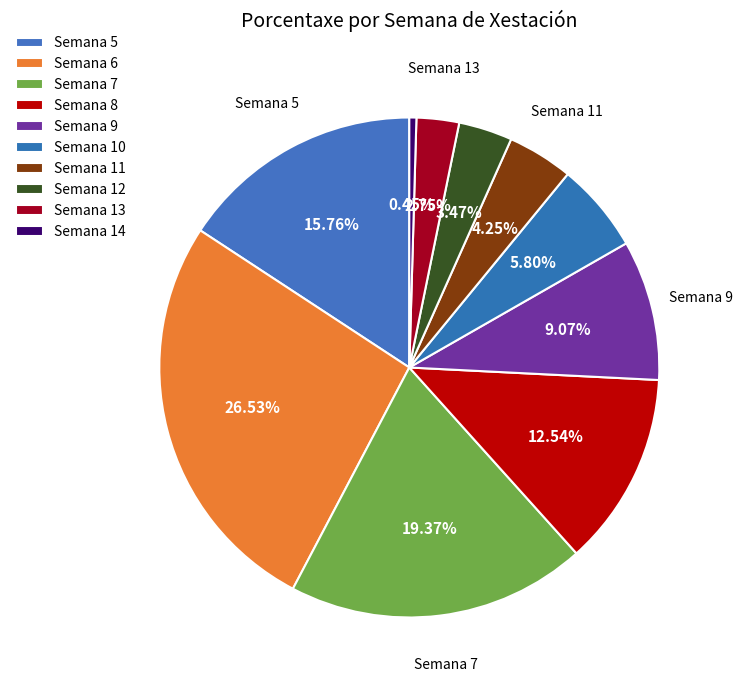

What percentage is NOT represented by Semana 10?

94.2%